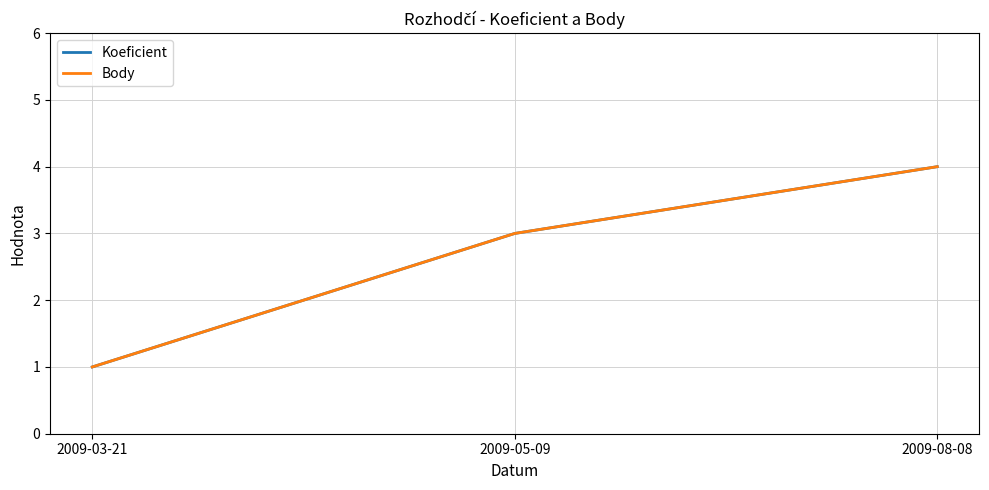

Which series has the largest range (max minus min)?

Koeficient